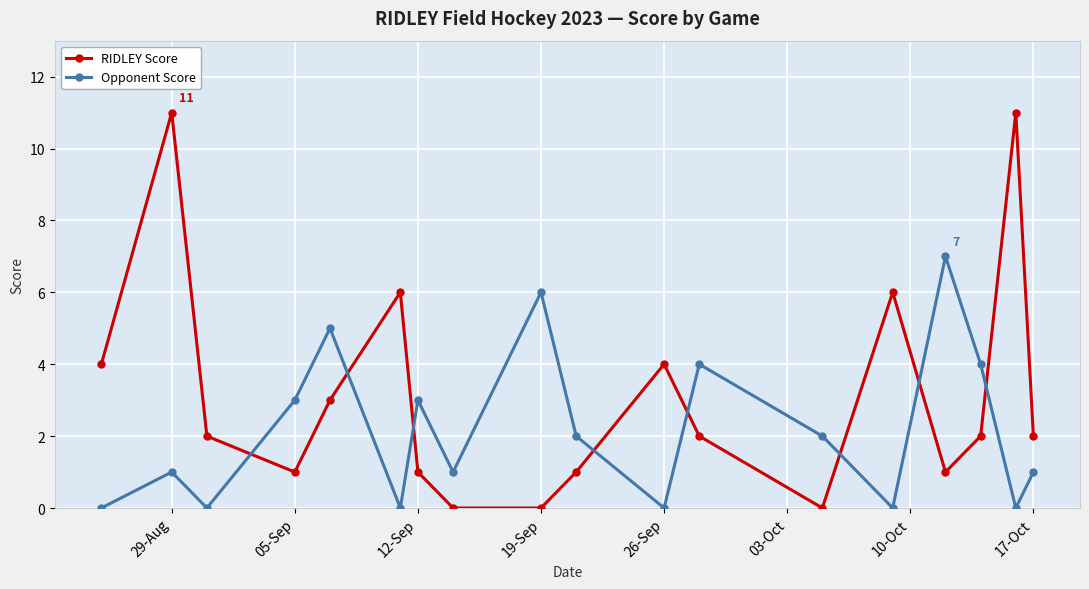

Which series has the largest total across all categories?

RIDLEY Score